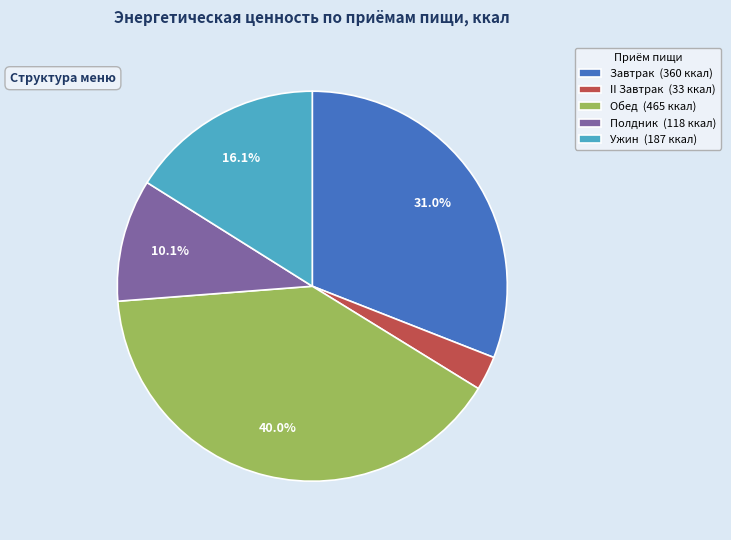

Which slice is the smallest?

II Завтрак